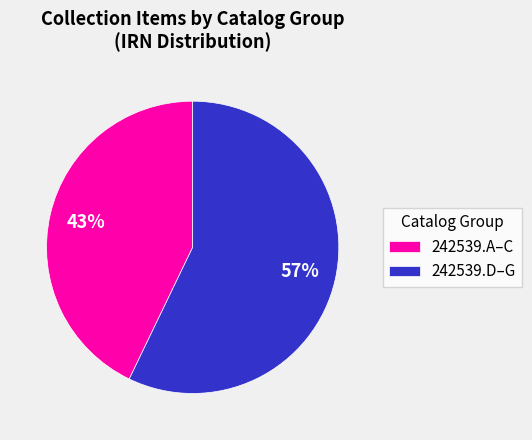

Rank the categories by value from highest to lowest.

242539.D–G, 242539.A–C